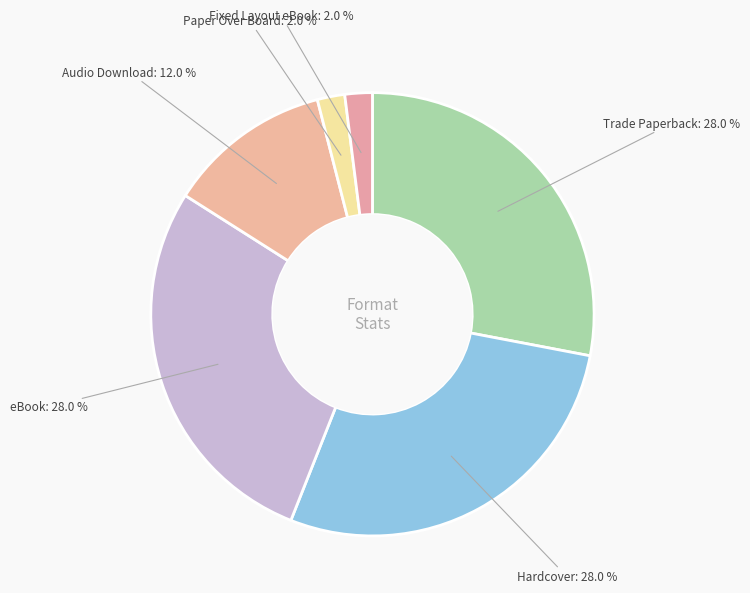

Combined, what portion of the pie is Trade Paperback and Fixed Layout eBook?

30.0%